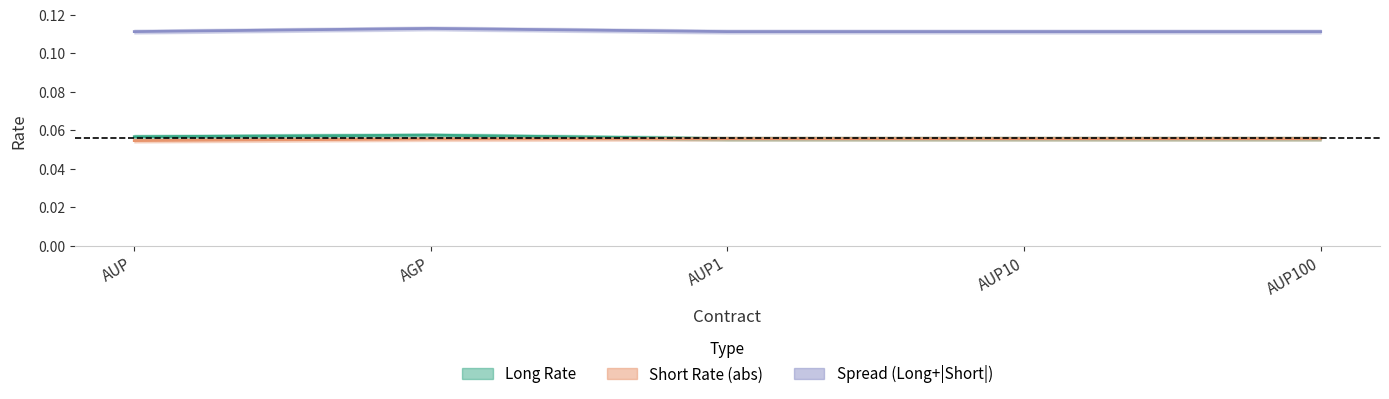

True or false: Long Rate and Short Rate cross at least once.

False